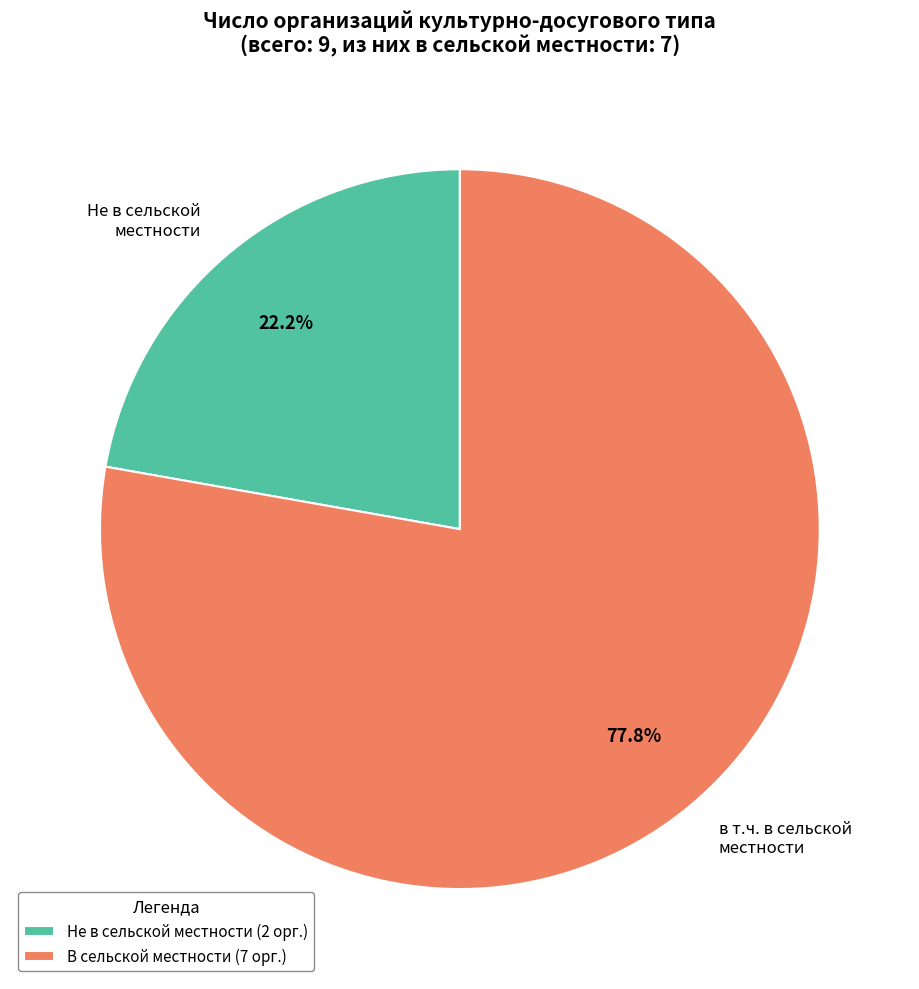

Combined, what portion of the pie is в т.ч. в сельской местности and Не в сельской местности?

100.0%